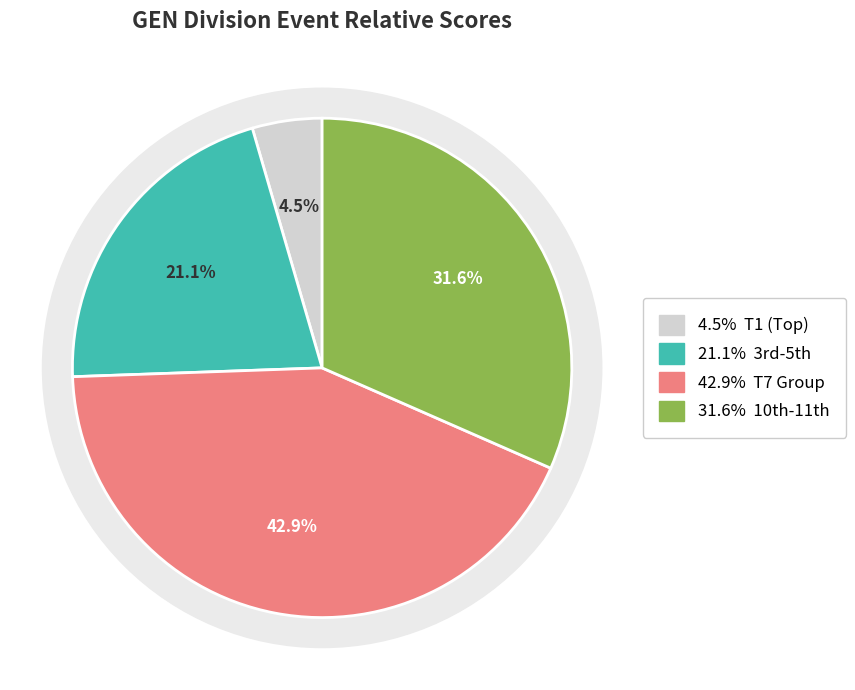

Does 6 Alexis Dadelahi represent more than half of the total?

No